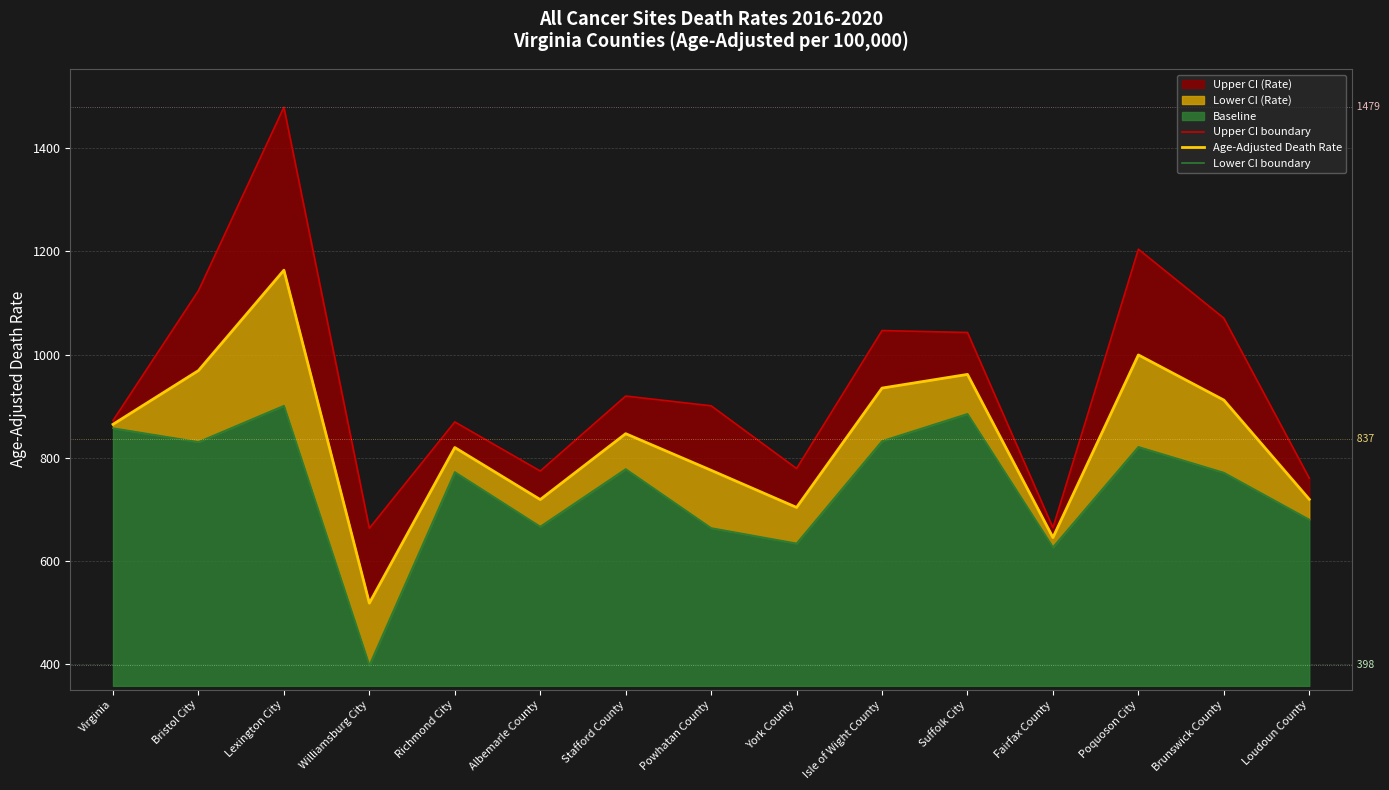

In Lower CI boundary, how many points are higher than both neighbors (excluding endpoints)?

5